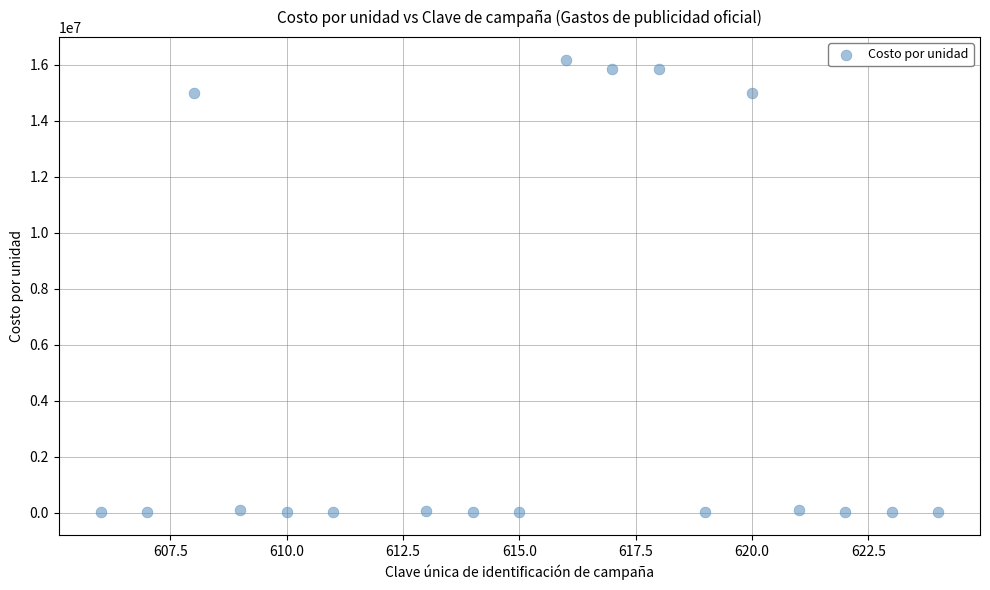

What is the range of X values (max minus min)?

18